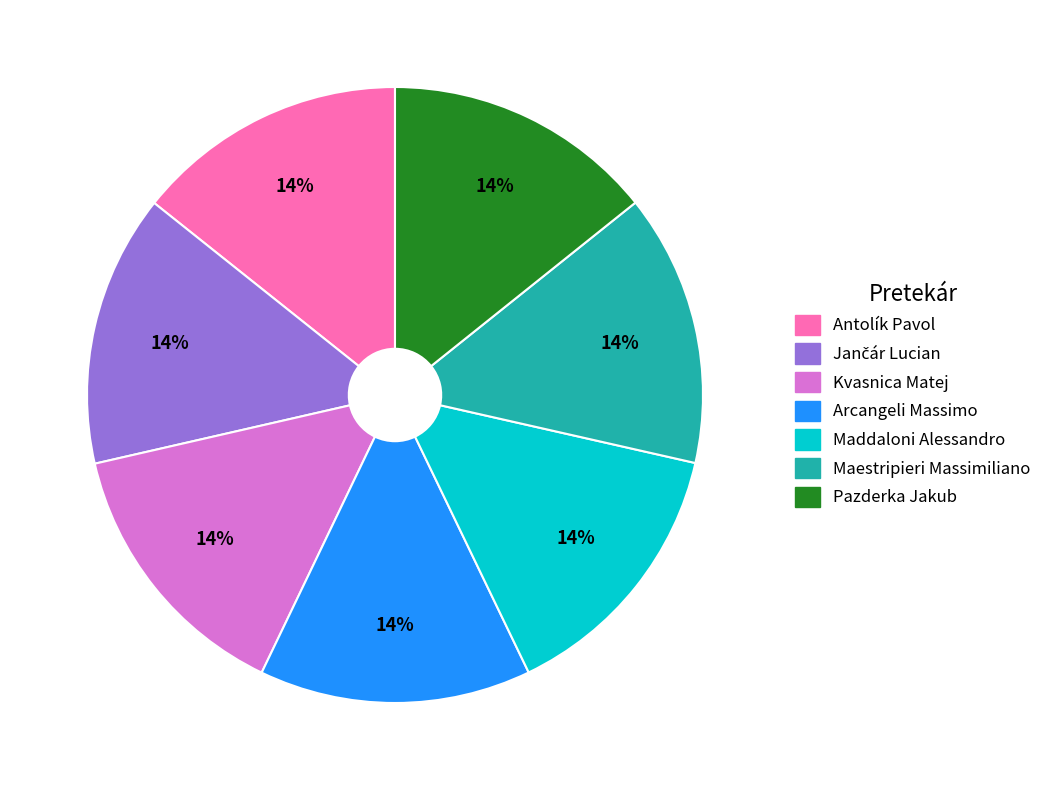

Is Maestripieri Massimiliano the majority of the pie?

No